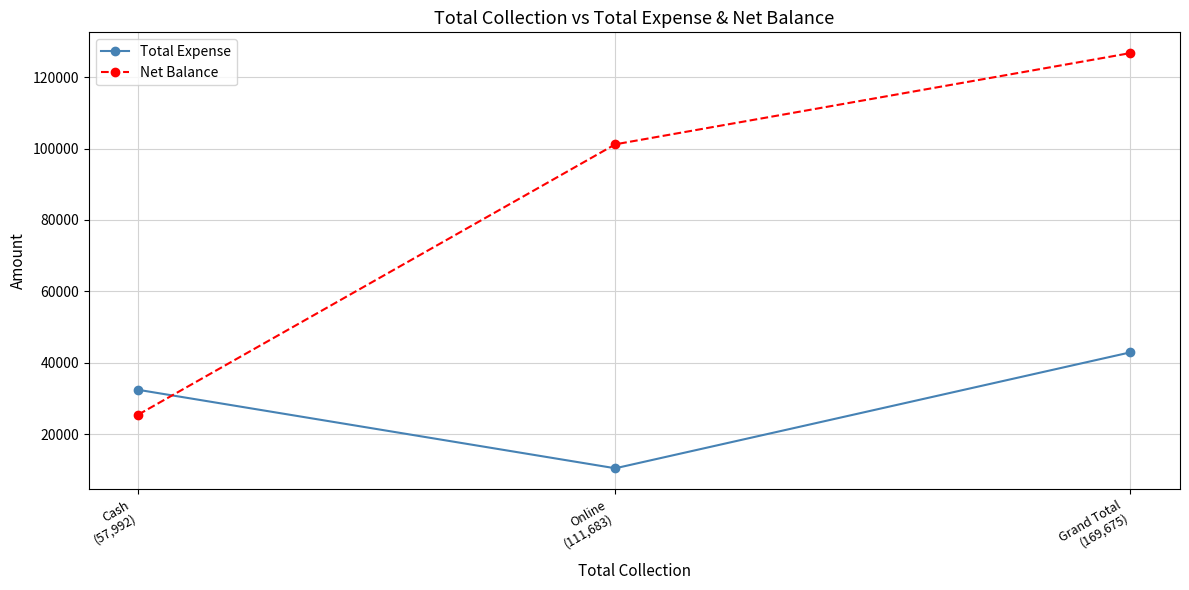

What is the label of the 3rd point from the right?

Cash
(57,992)